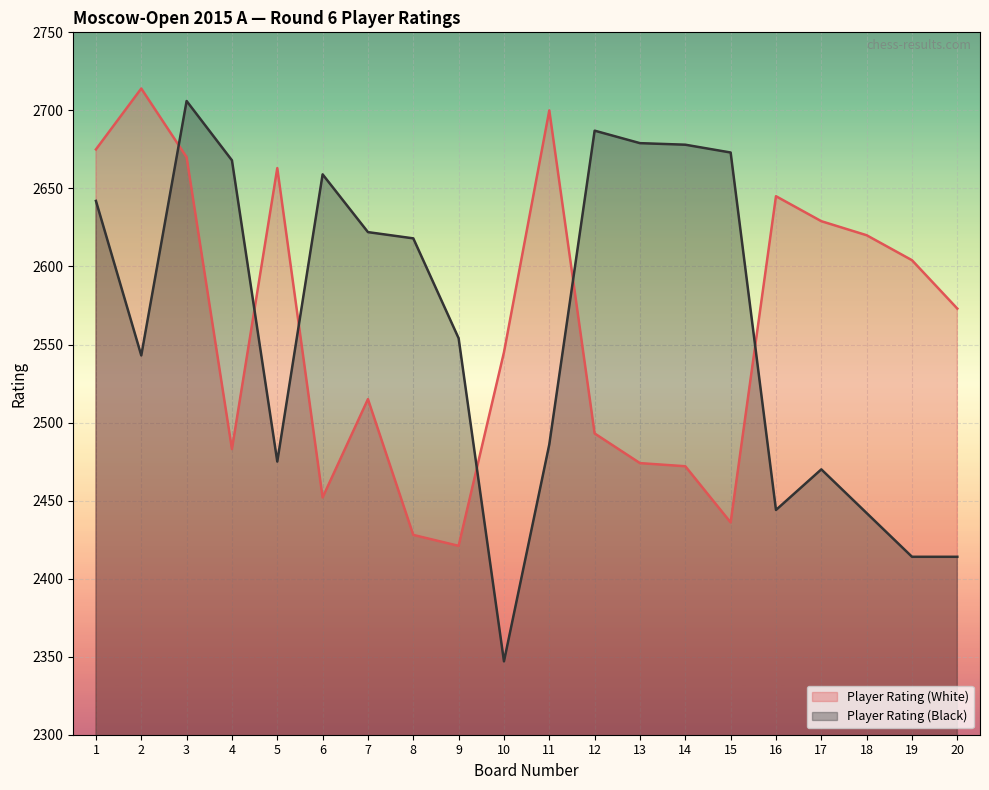

Is the value of Player Rating (Black) at 2 greater than the value of Player Rating (White) at 3?

No